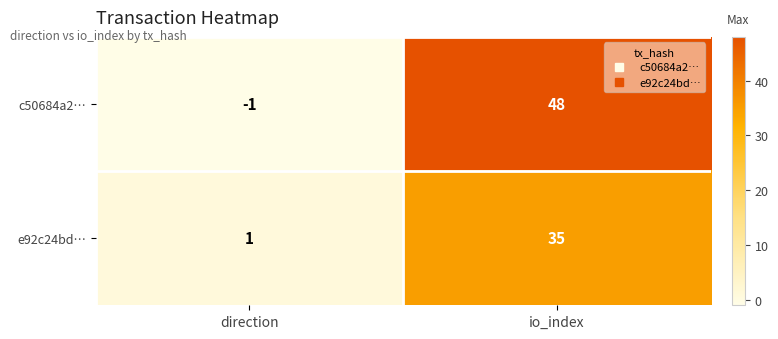

The e92c24bd… series shows 35 at io_index. True or false?

True